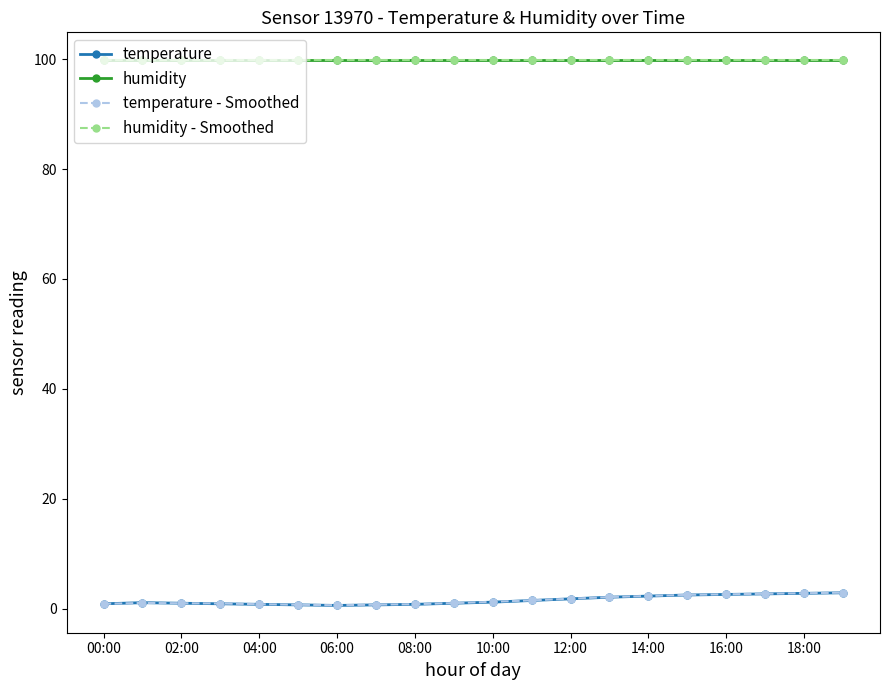

Is this an area chart (filled region under the line)?

No